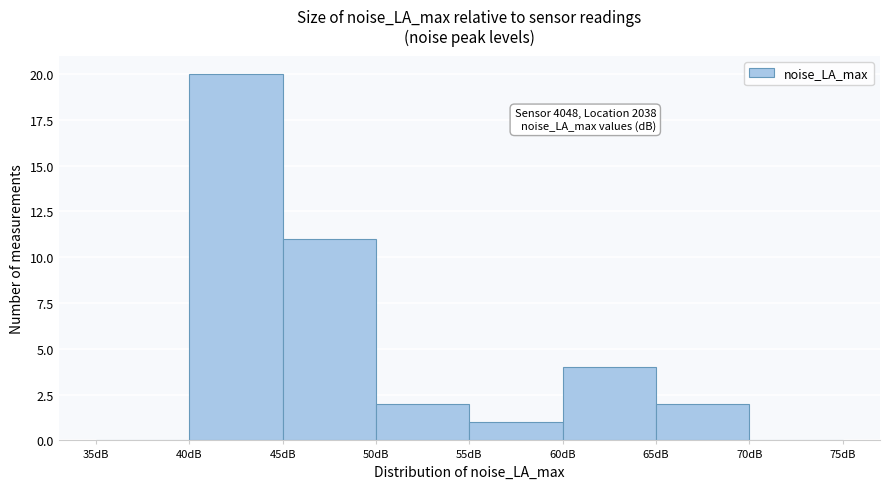

Which range on the x-axis has the tallest bar?

40 to 45